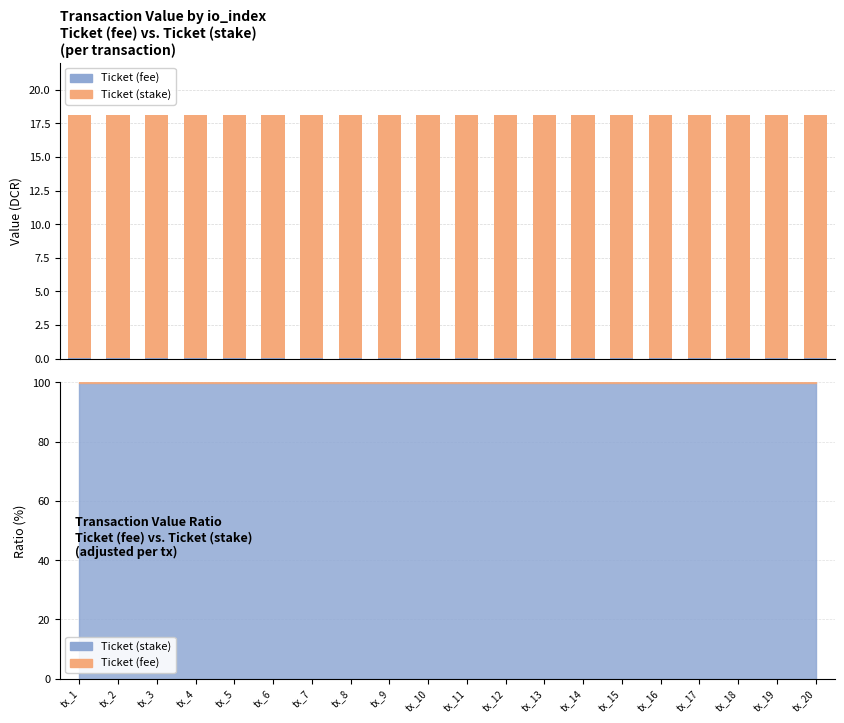

What is the total value across all series at tx_4?

18.1